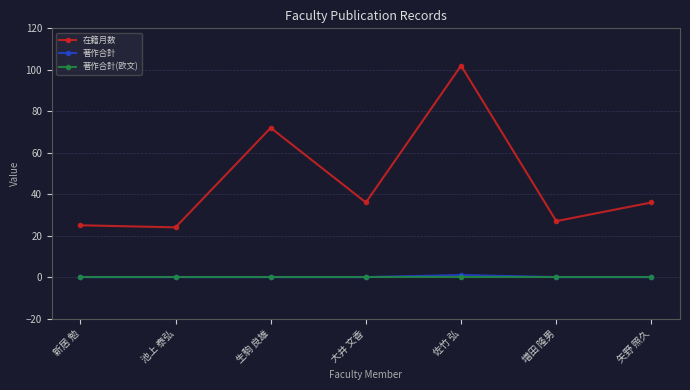

At which category does the chart reach its peak across all series?

佐竹 弘